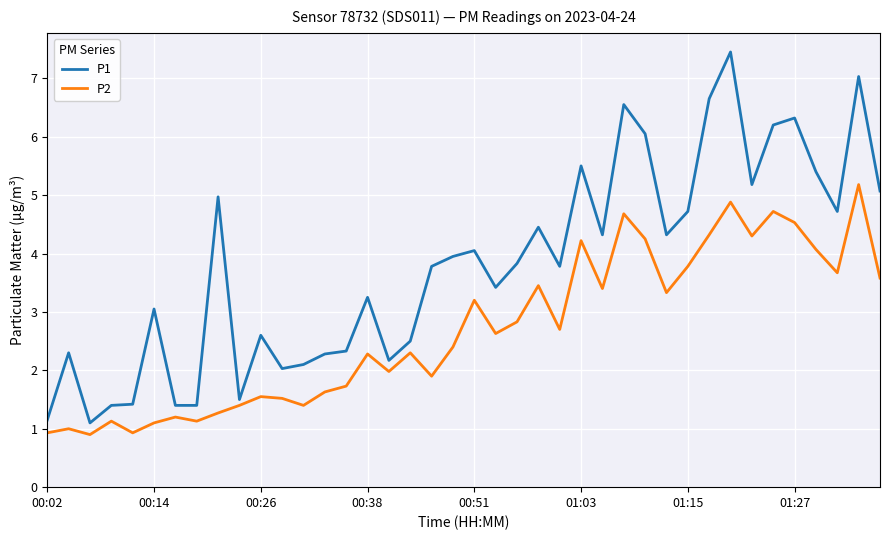

What is the highest value of the P1 series?

7.5